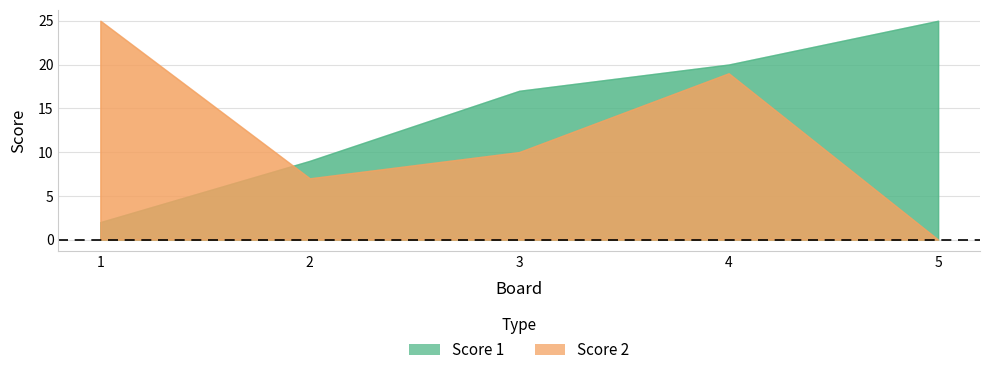

What is the spread (max minus min) of values at 5?

25